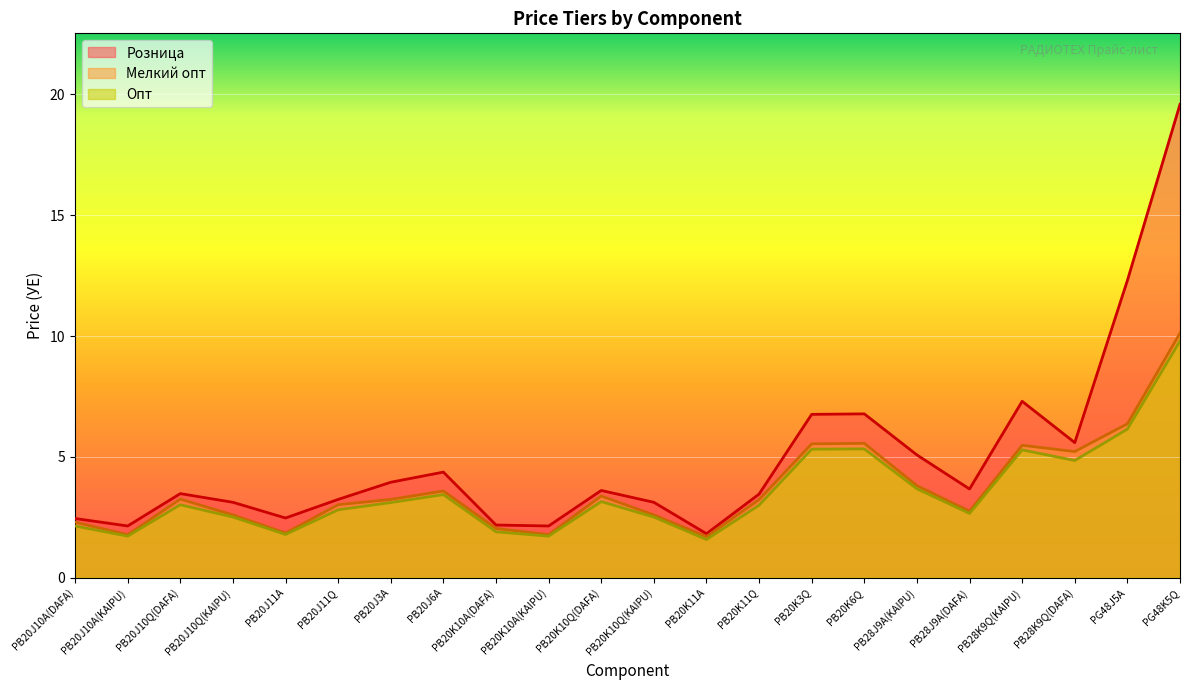

How many series are shown in this chart?

3